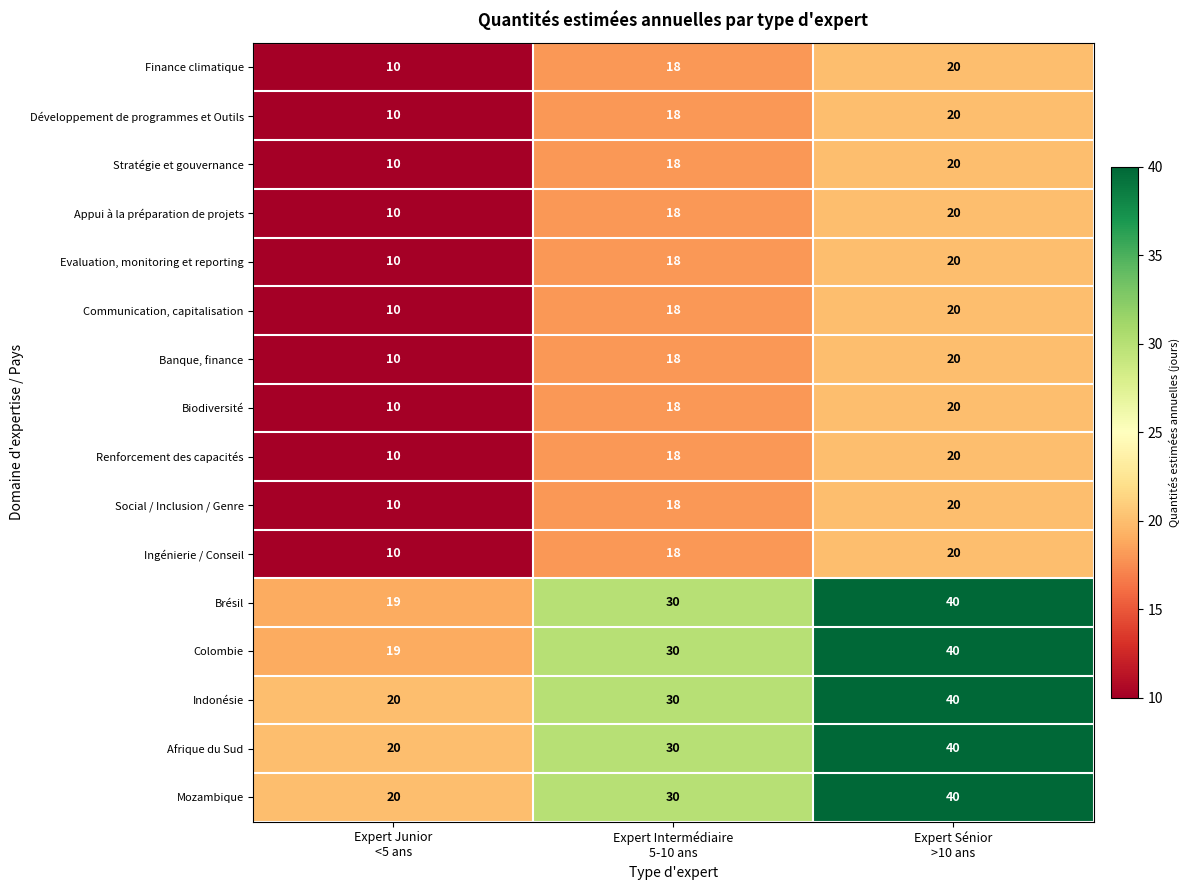

What is the total value across all series at Expert Junior
<5 ans?

208